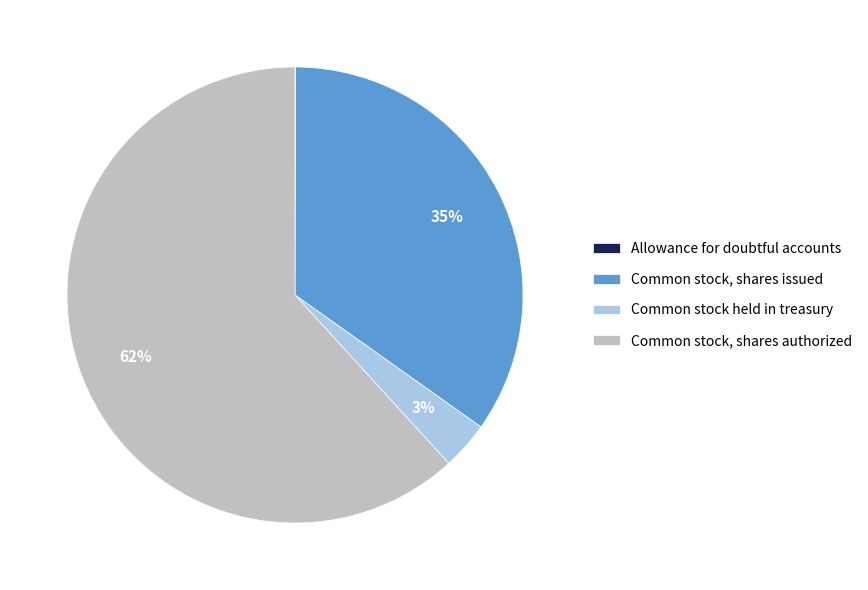

Is the sum of Common stock, shares issued and Common stock held in treasury greater than half?

No